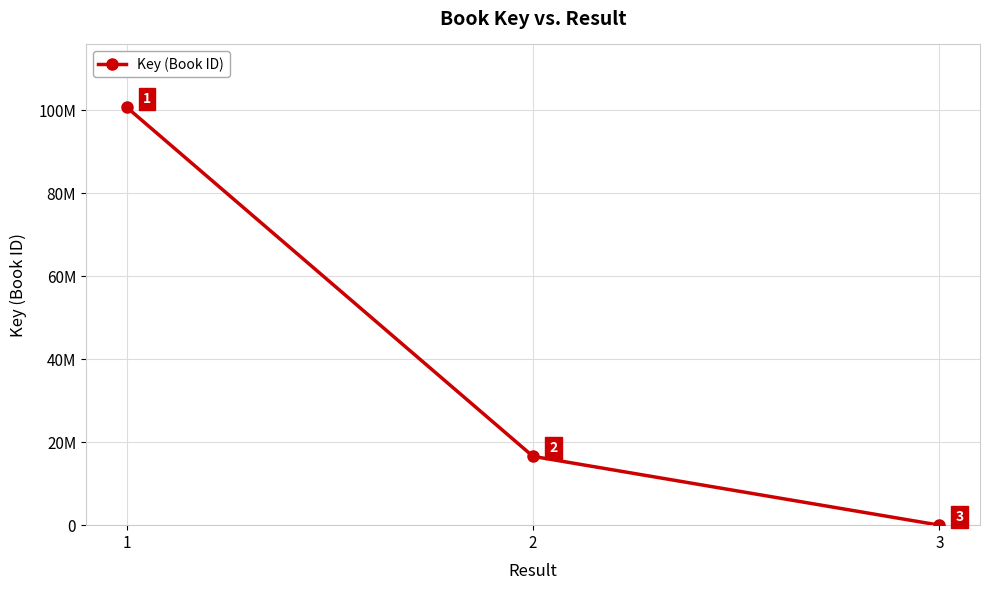

True or false: the data shows 16593514 at 2.

True